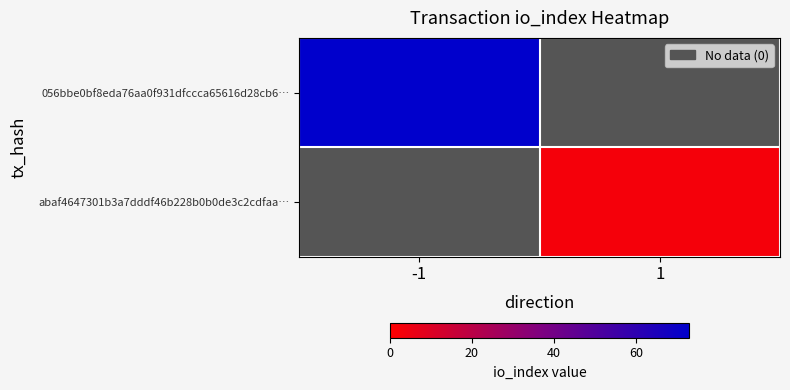

What is the smallest value displayed?

3.0